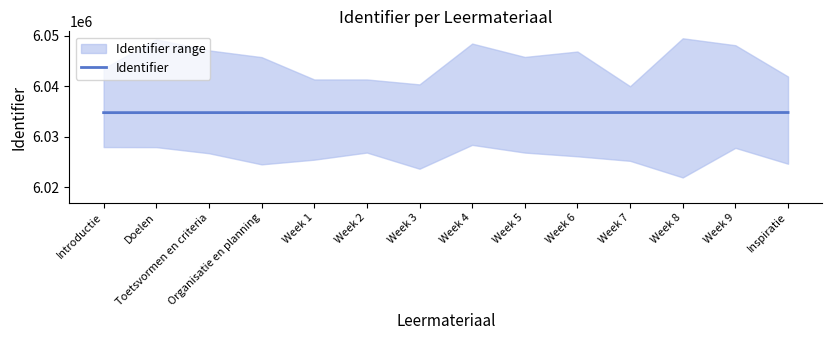

The chart shows a value of 10747388 at Week 5. True or false?

False